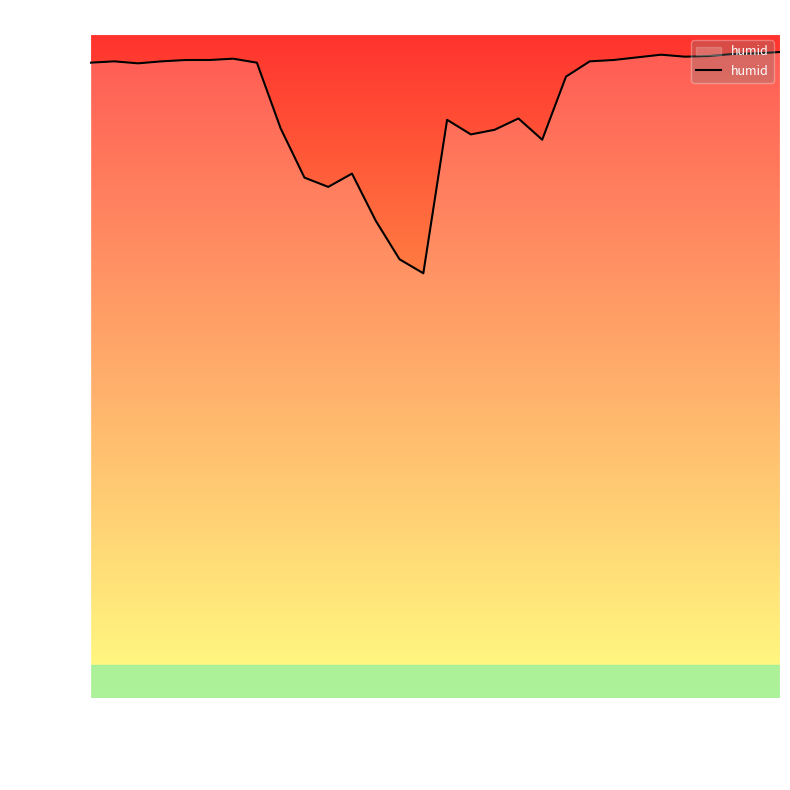

What is the difference between the second highest and minimum values?

33.1